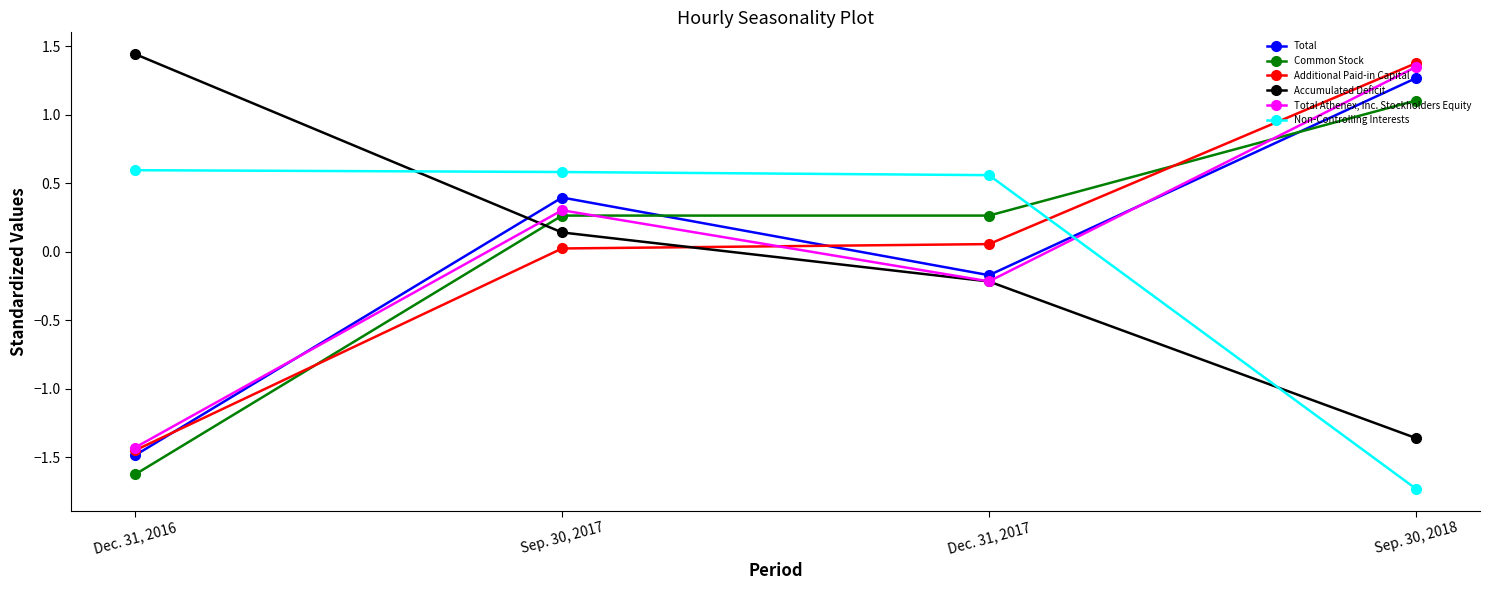

What is the spread (max minus min) of values at Sep. 30, 2018?

3.1